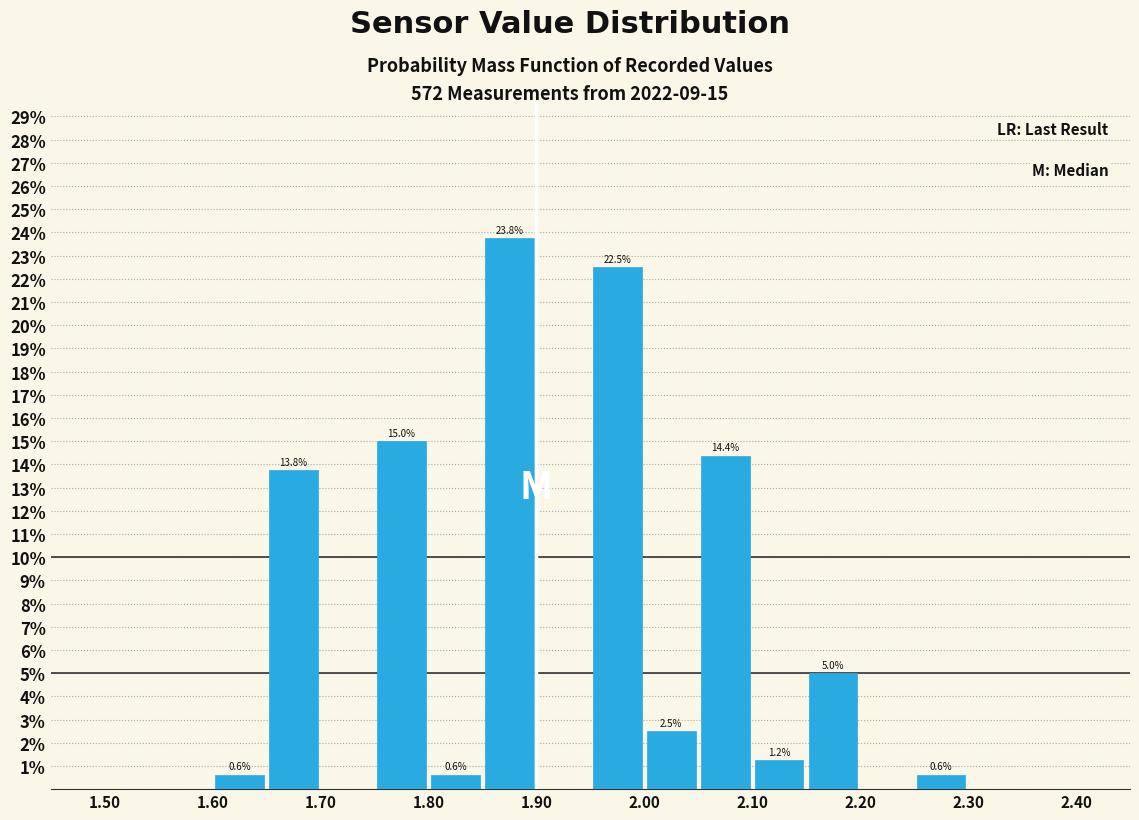

Which range on the x-axis has the tallest bar?

1.85 to 1.90